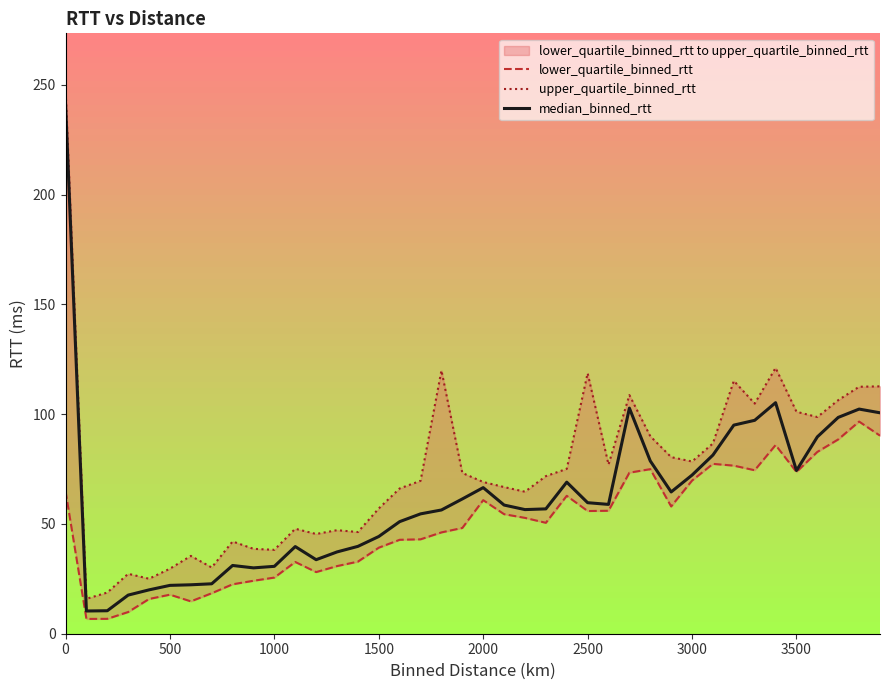

How many categories are shown in the chart?

40